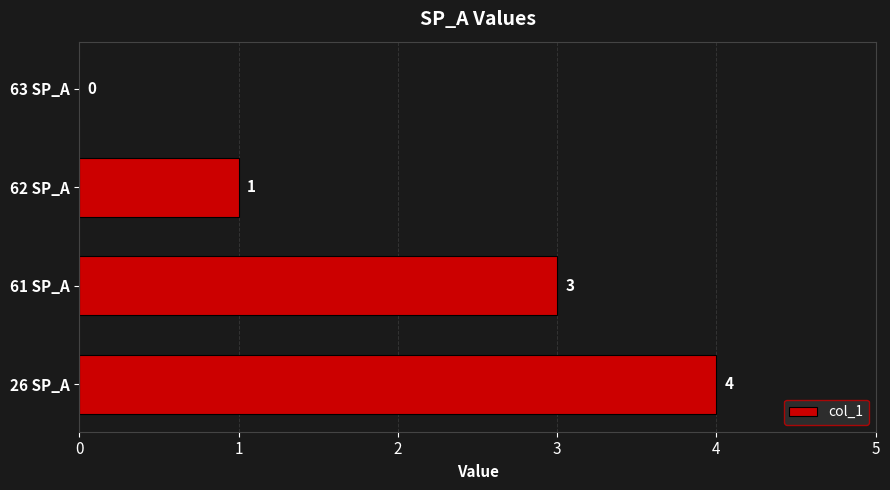

Is it true that the value at 62 SP_A is 2?

False